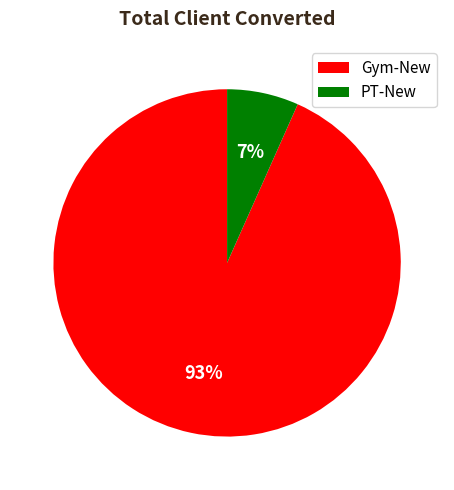

Does Gym-New represent more than half of the total?

Yes